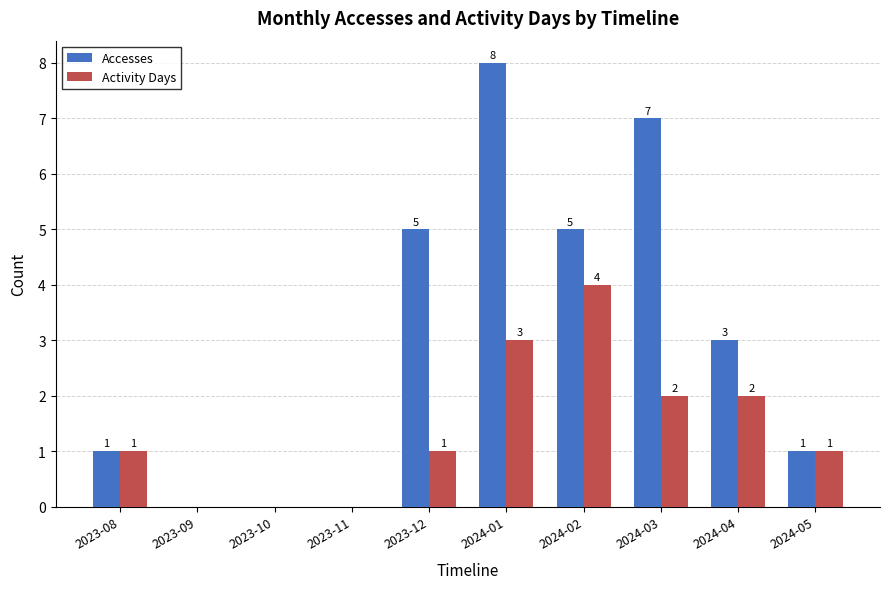

The value of Accesses at 2023-10 is 5. True or false?

False